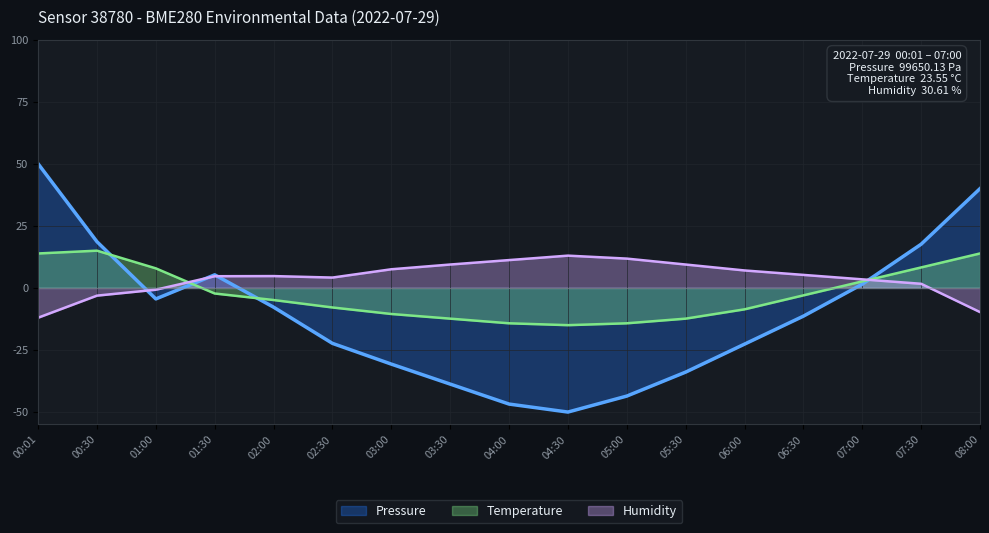

Reading left to right, transcribe all the data shown in this chart.

Pressure: 00:01=50.0	00:30=18.6	01:00=-4.4	01:30=5.3	02:00=-7.7	02:30=-22.3	03:00=-30.7	03:30=-38.7	04:00=-46.8	04:30=-50.0	05:00=-43.6	05:30=-33.9	06:00=-22.6	06:30=-11.4	07:00=1.5	07:30=17.6	08:00=40.0
Temperature: 00:01=13.9	00:30=15.0	01:00=7.9	01:30=-2.2	02:00=-4.9	02:30=-7.9	03:00=-10.5	03:30=-12.4	04:00=-14.3	04:30=-15.0	05:00=-14.3	05:30=-12.4	06:00=-8.6	06:30=-3.0	07:00=2.6	07:30=8.2	08:00=13.9
Humidity: 00:01=-12.0	00:30=-3.1	01:00=-0.7	01:30=4.7	02:00=4.8	02:30=4.2	03:00=7.5	03:30=9.4	04:00=11.2	04:30=13.0	05:00=11.8	05:30=9.4	06:00=7.0	06:30=5.2	07:00=3.5	07:30=1.7	08:00=-9.7